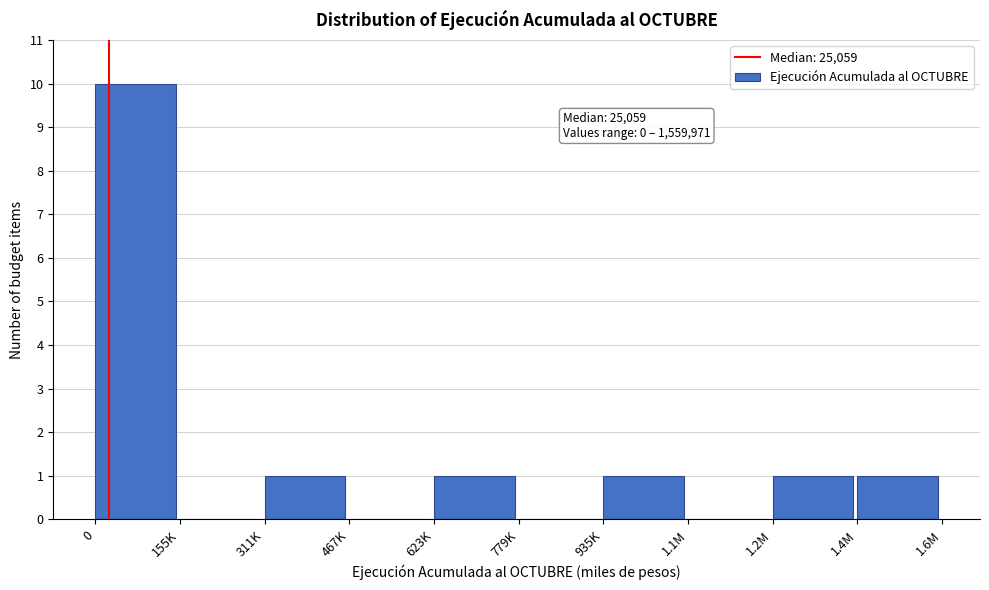

Reading left to right, what are all the values shown in this chart?

0=10	155K=0	311K=1	467K=0	623K=1	779K=0	935K=1	1.1M=0	1.2M=1	1.4M=1